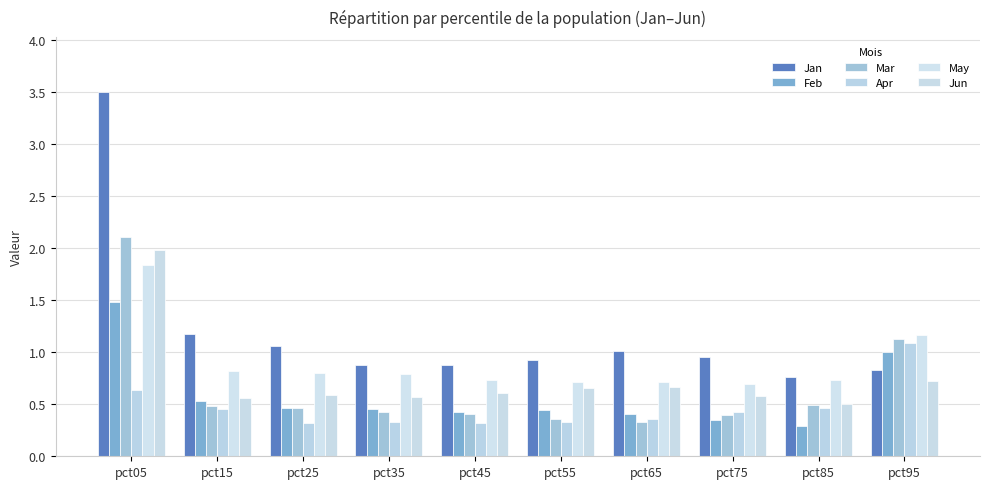

What is the smallest value displayed?

0.3